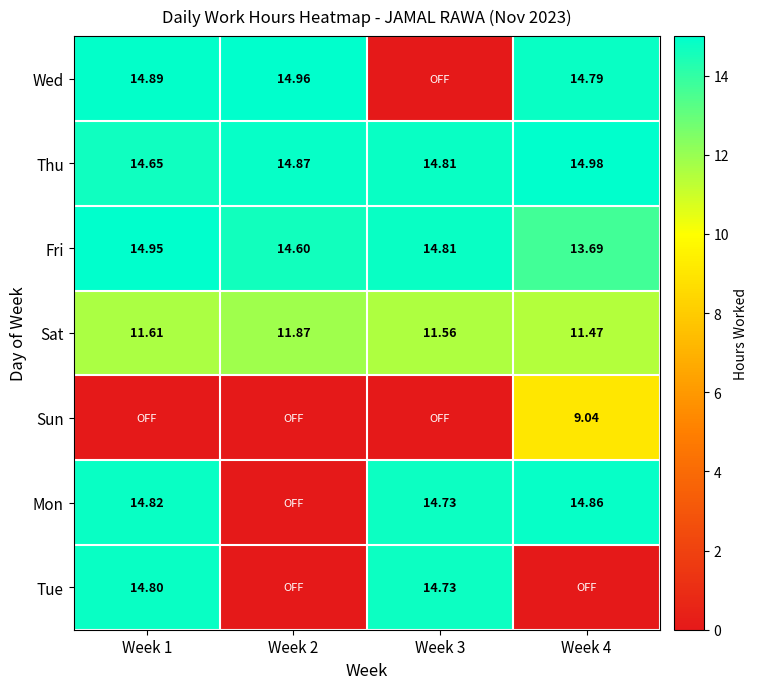

Is the value of Fri at Week 1 greater than the value of Thu at Week 3?

Yes